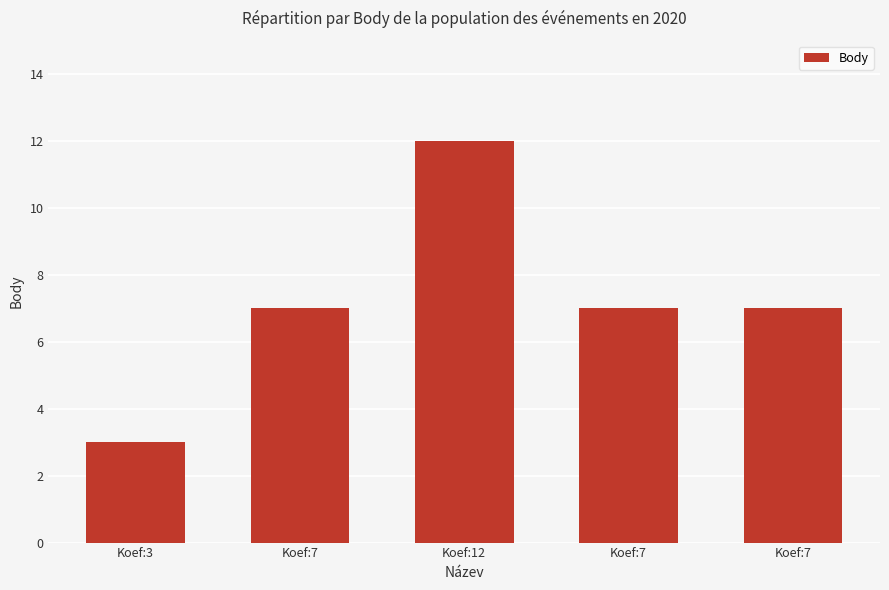

What is the value of the 5th bar from the left?

7